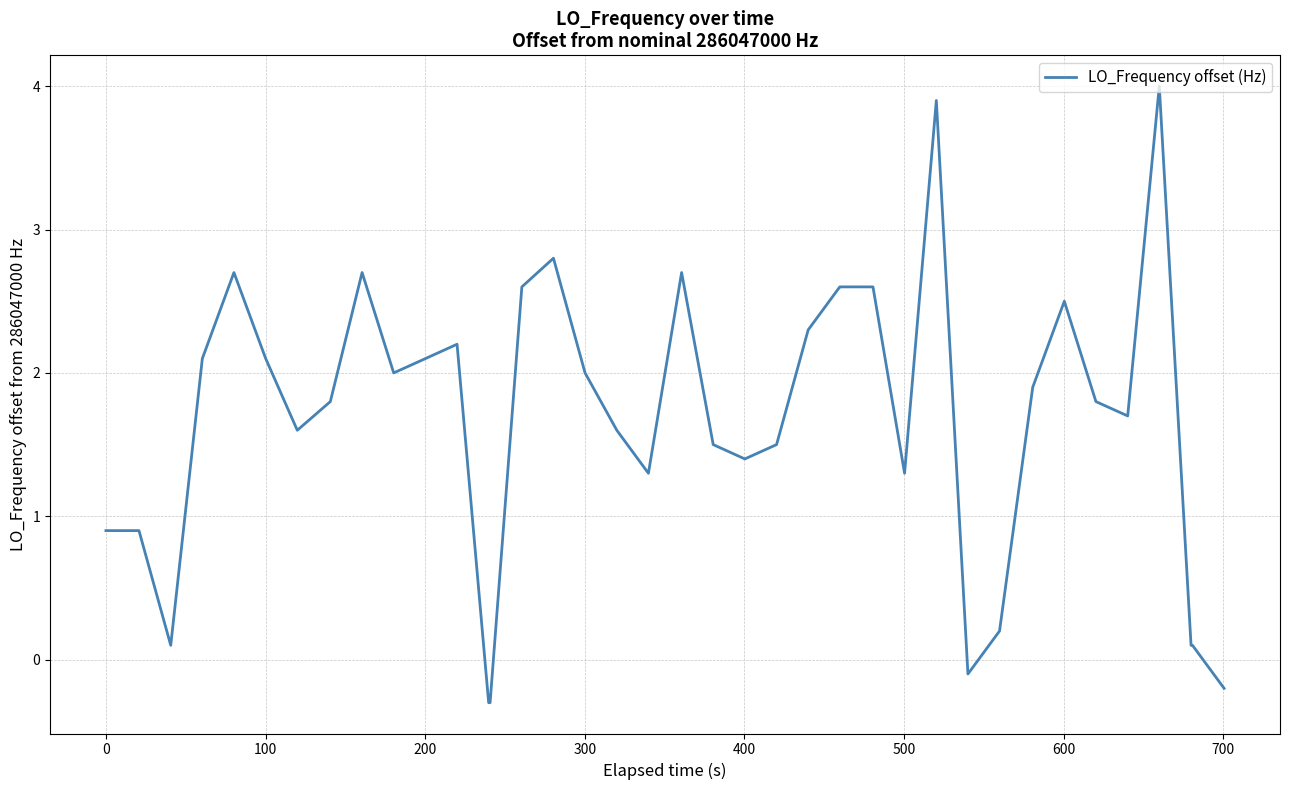

What is the smallest value displayed?

-0.3